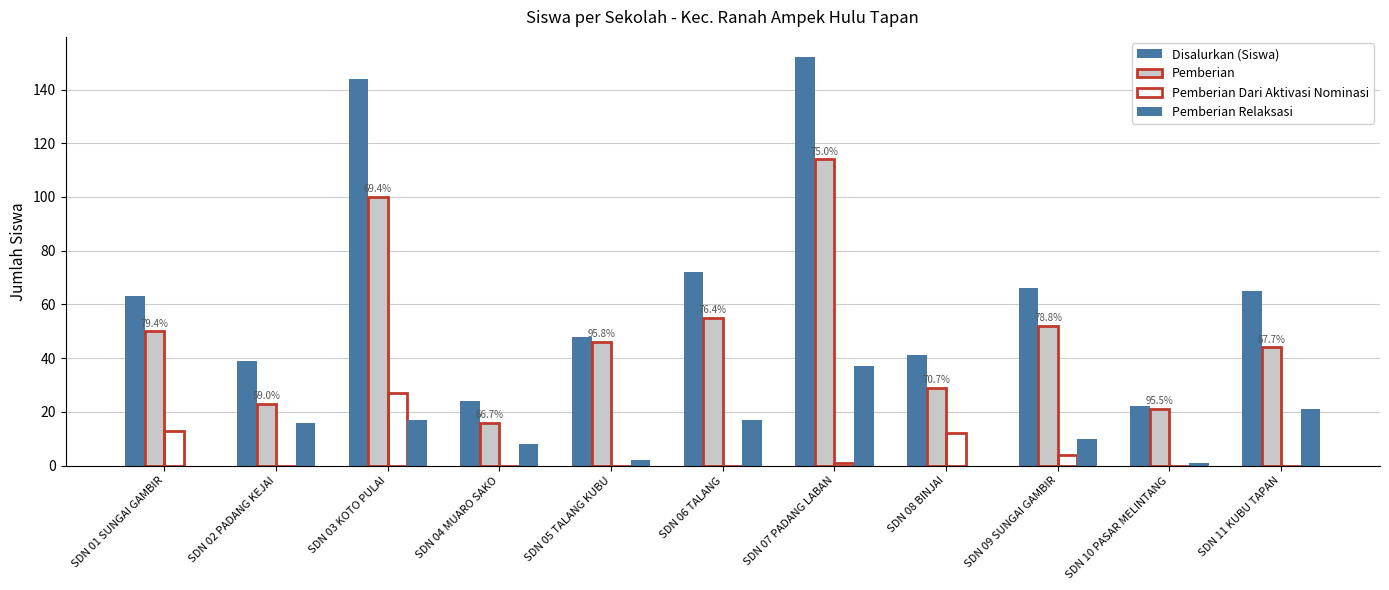

How many groups of bars are there?

11